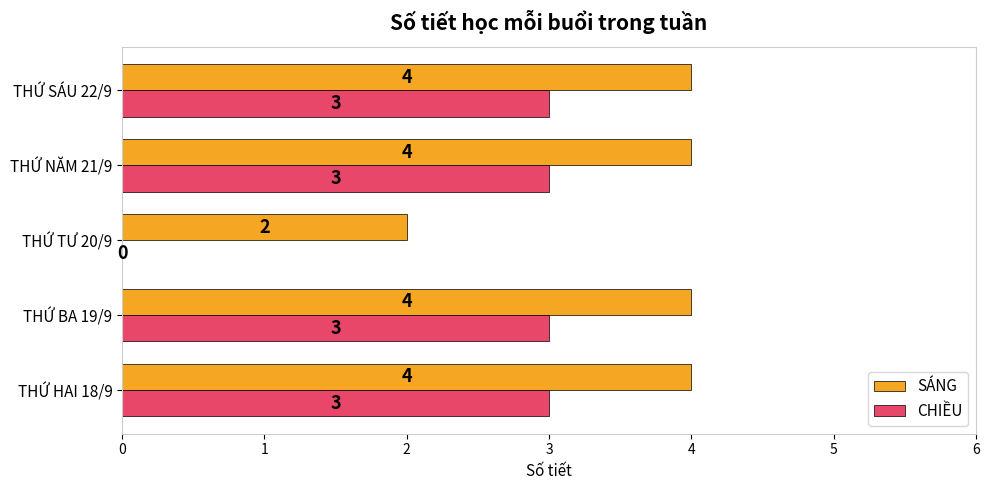

What is the greatest value displayed?

4